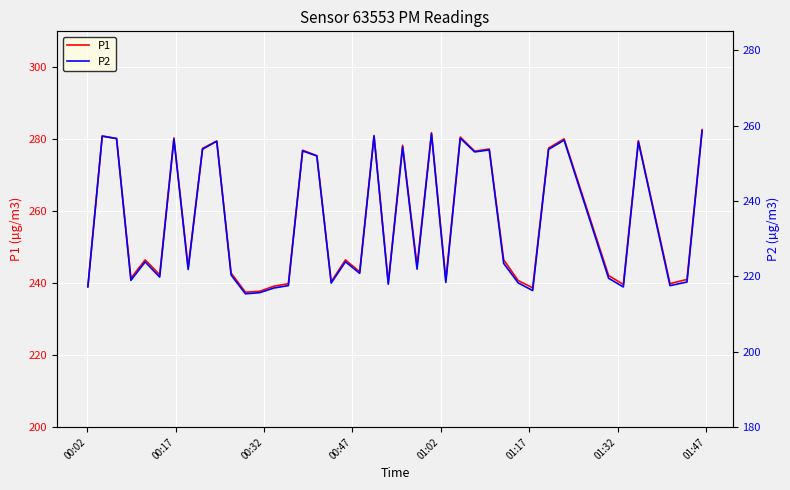

What is the minimum value for P1?

237.5